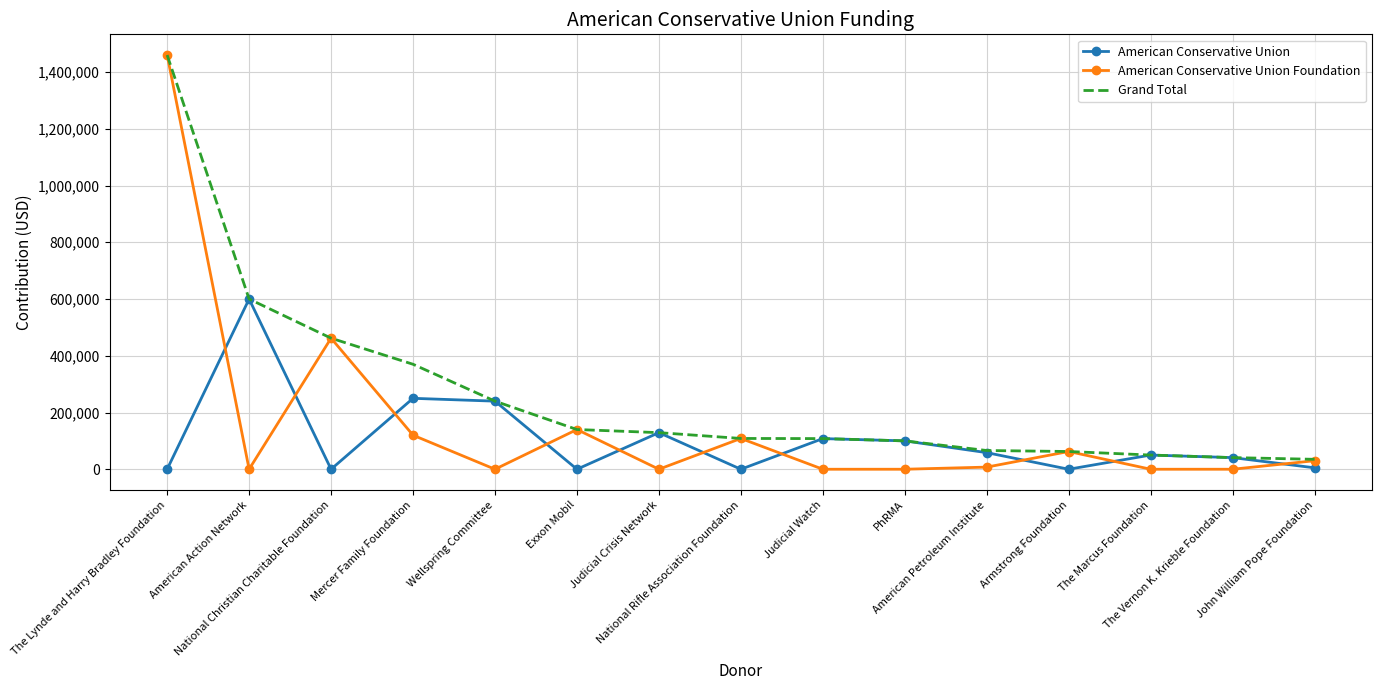

Count the number of categories in the chart.

15